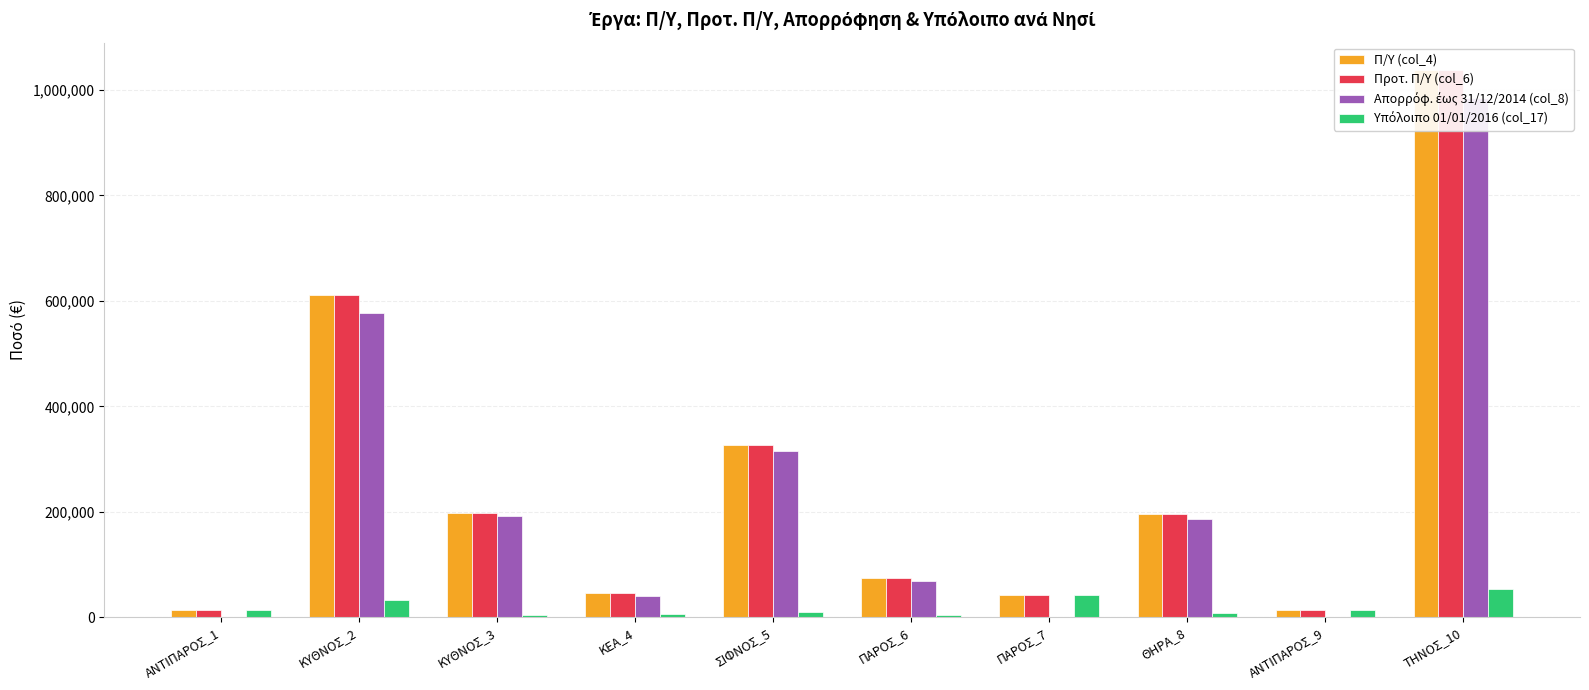

What position from the right is ΤΗΝΟΣ_10?

1